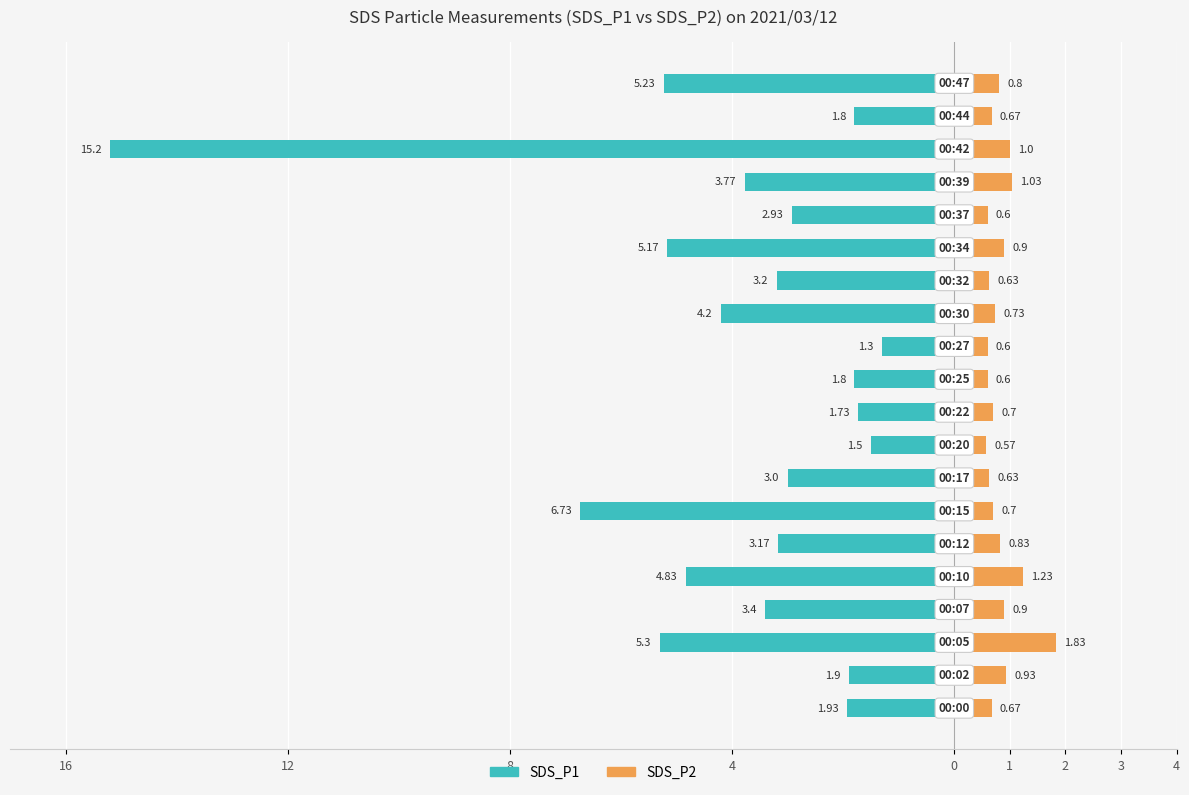

What are all the series names shown in the legend?

SDS_P1, SDS_P2